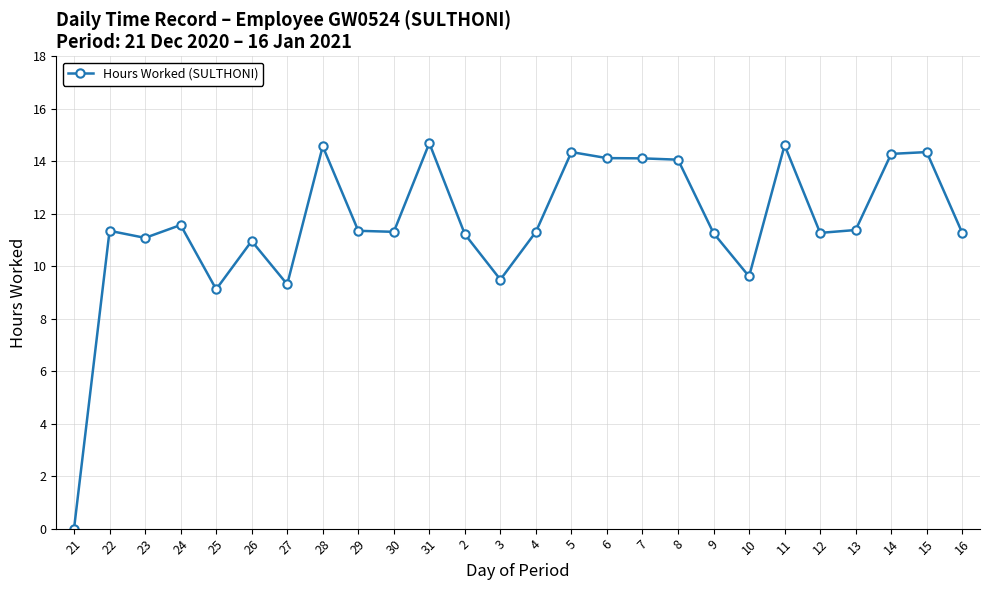

What value does the data have at 6?

14.1